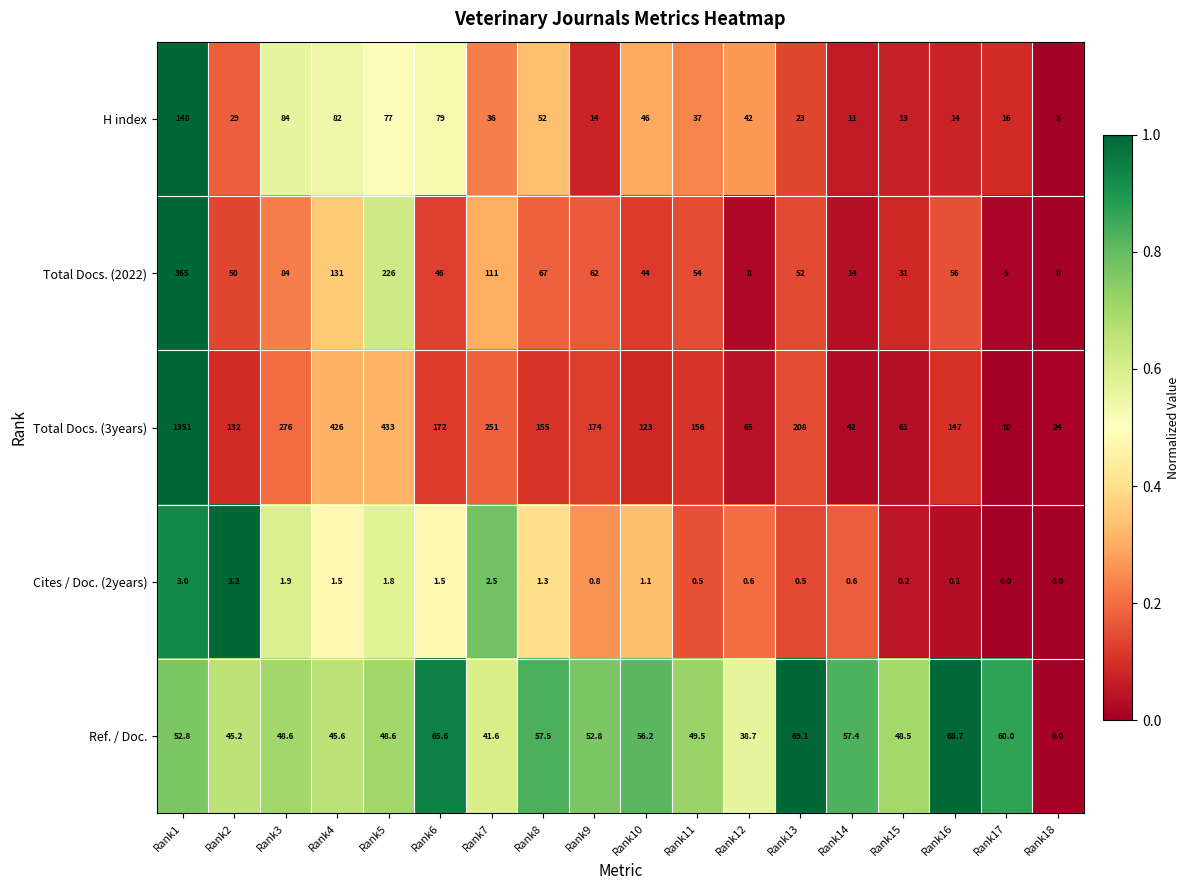

List the series in order of their peak value, lowest first.

Cites / Doc. (2years), Ref. / Doc., H index, Total Docs. (2022), Total Docs. (3years)